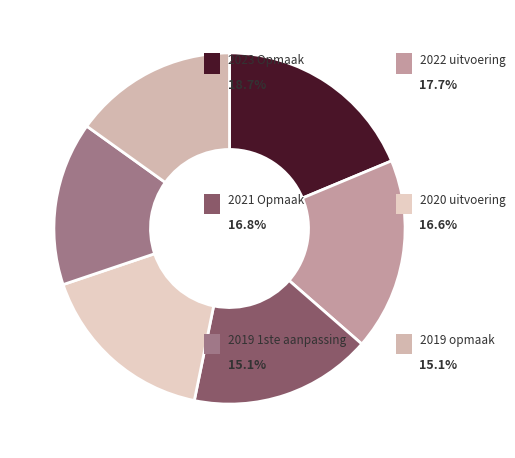

How many segments does this pie chart have?

6